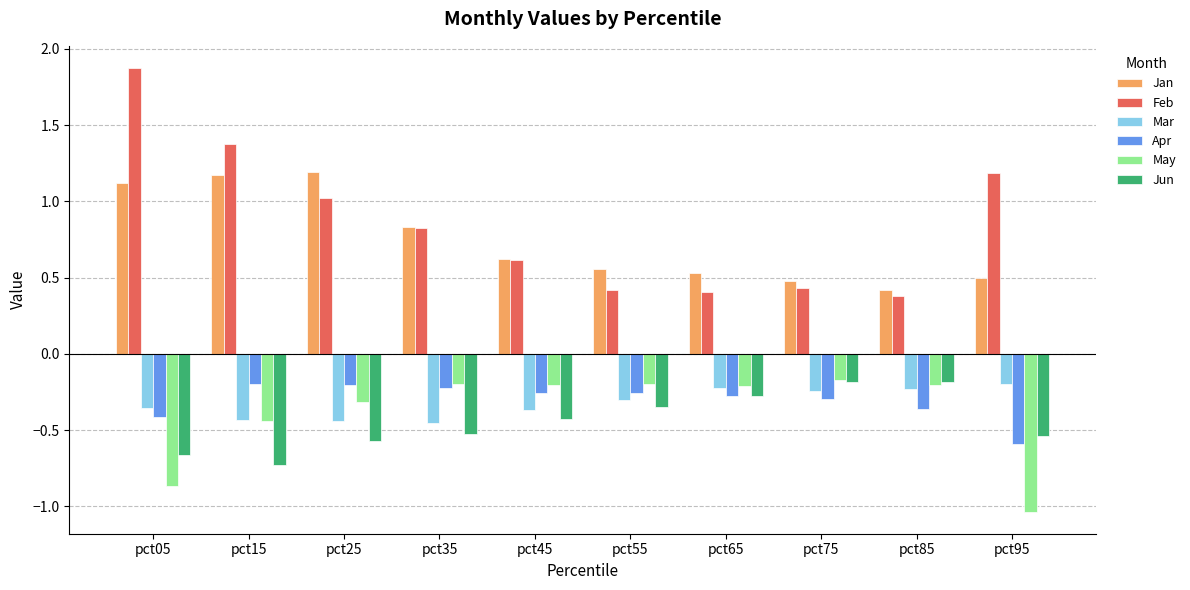

How many Jan values are between 0 and 1?

7